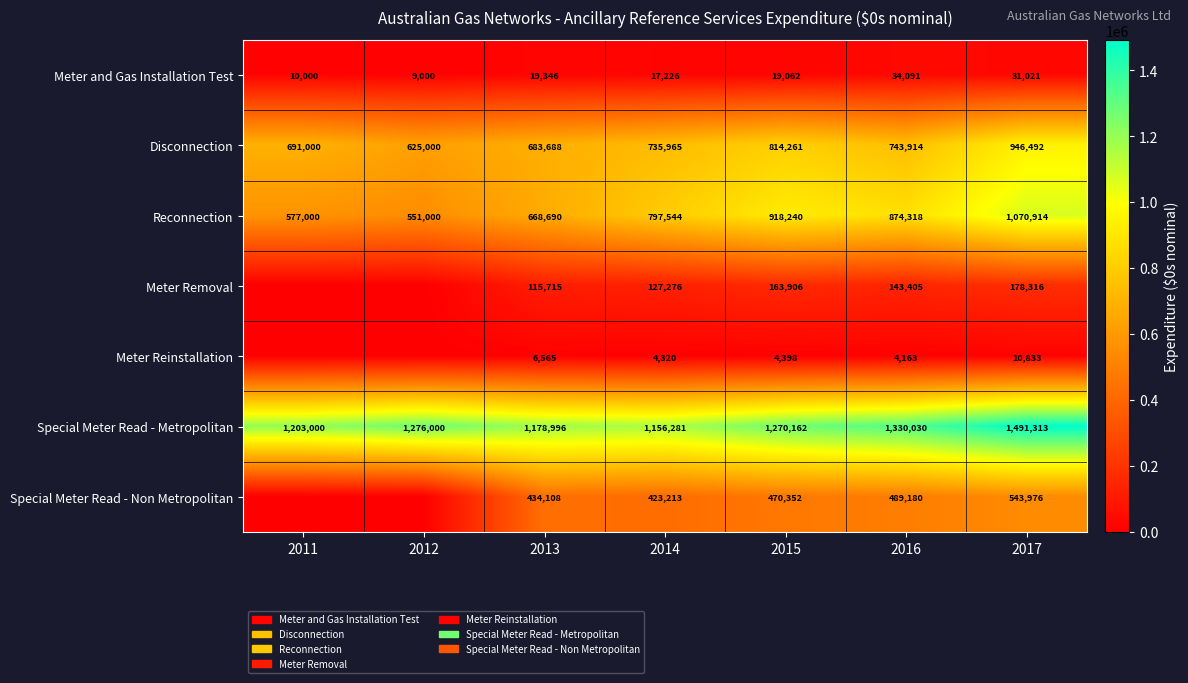

Rank the series at 2014 from highest to lowest value.

Special Meter Read - Metropolitan, Reconnection, Disconnection, Special Meter Read - Non Metropolitan, Meter Removal, Meter and Gas Installation Test, Meter Reinstallation